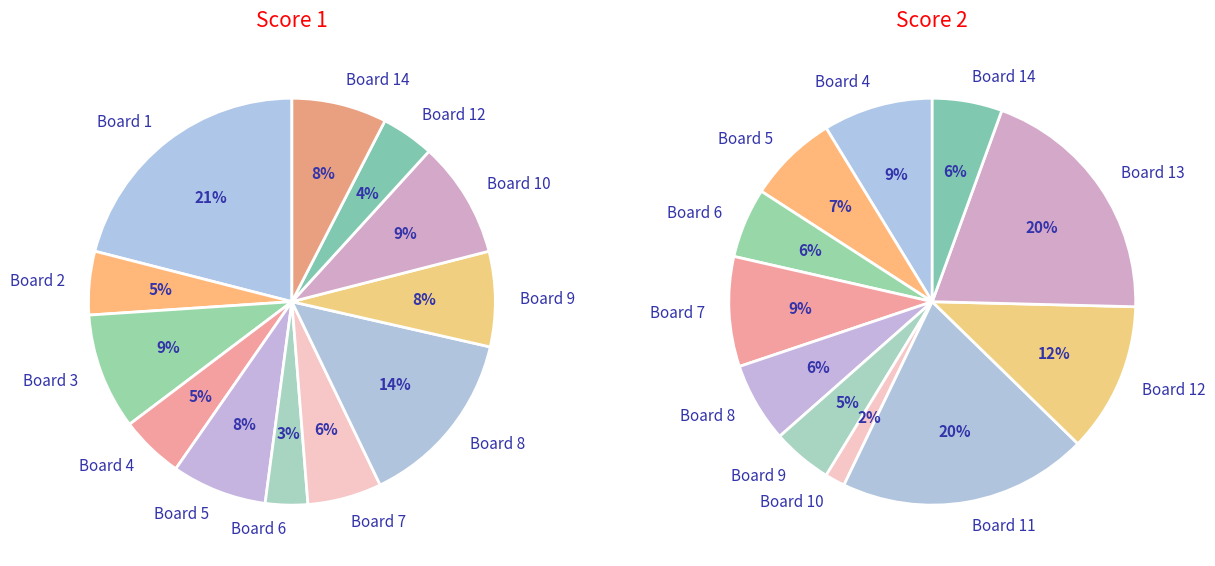

Is it true that Board 3 is 1% of the pie?

False